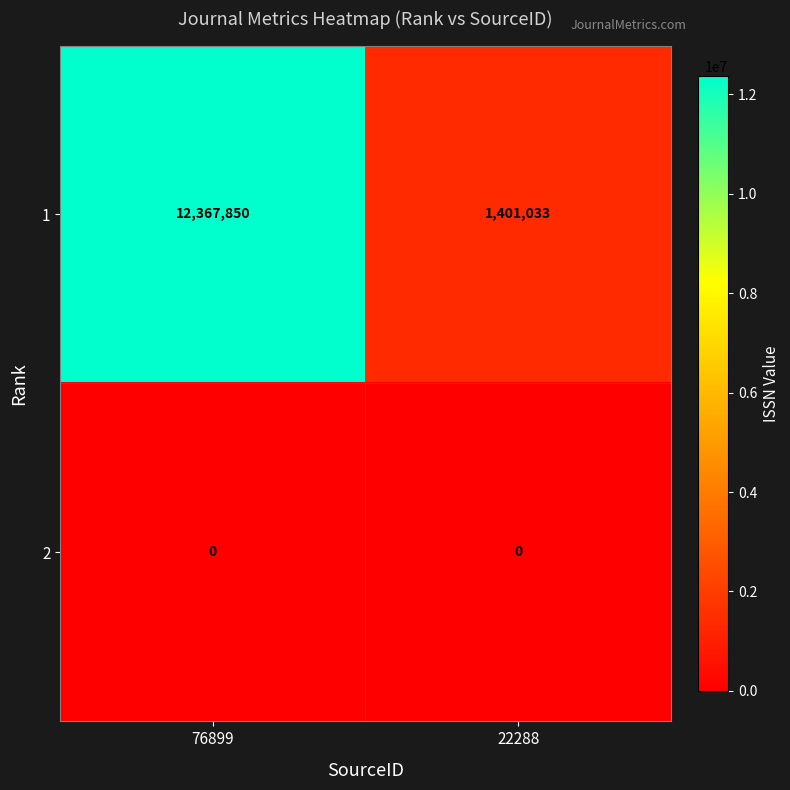

Rank the series at 22288 from highest to lowest value.

1, 2